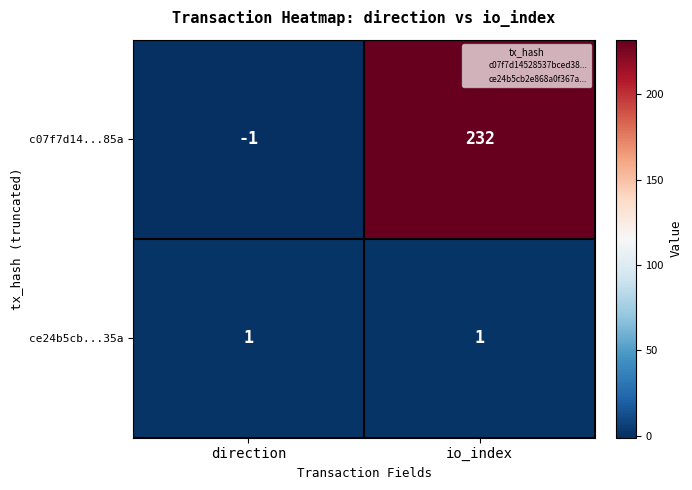

At which category does the chart reach its peak across all series?

io_index